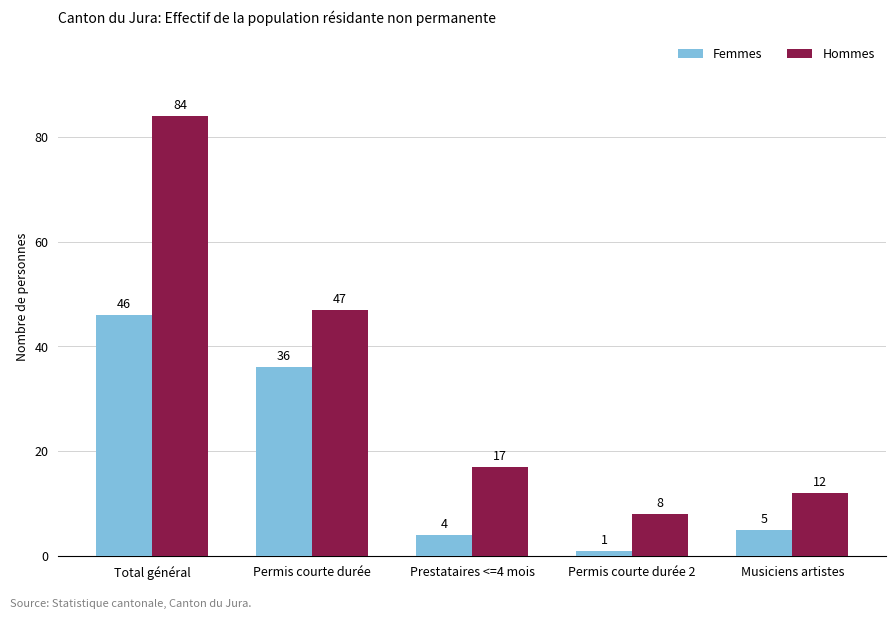

What is the minimum value for Femmes?

1